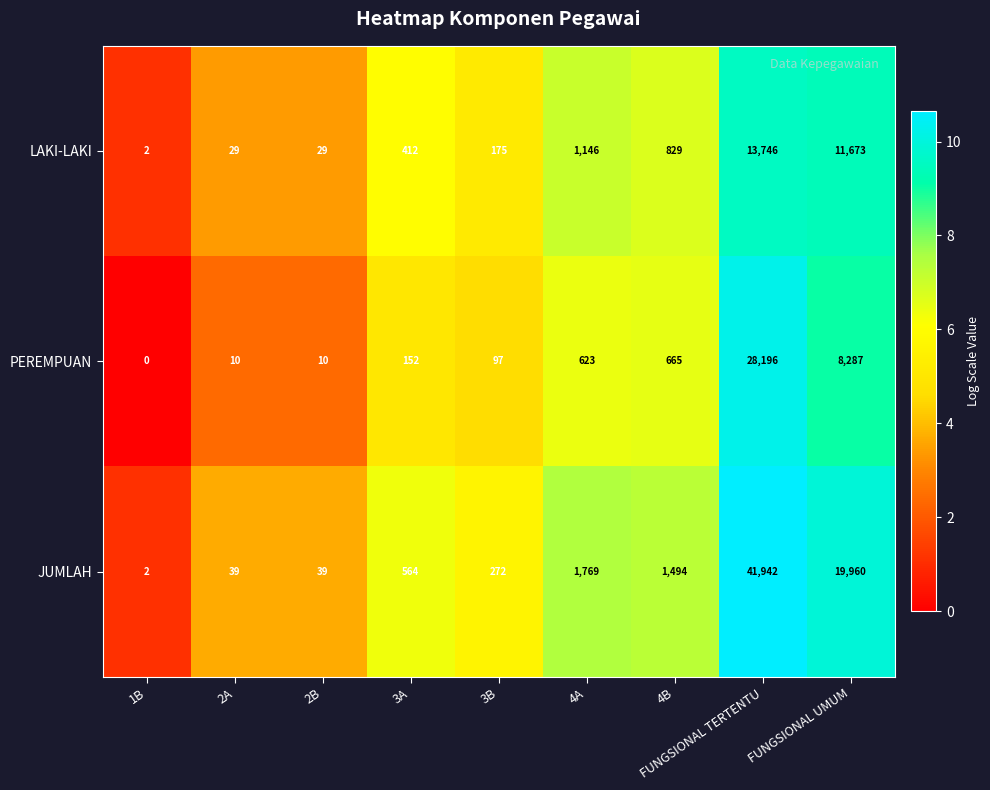

Is the value of LAKI-LAKI at 3A greater than the value of PEREMPUAN at 3A?

Yes